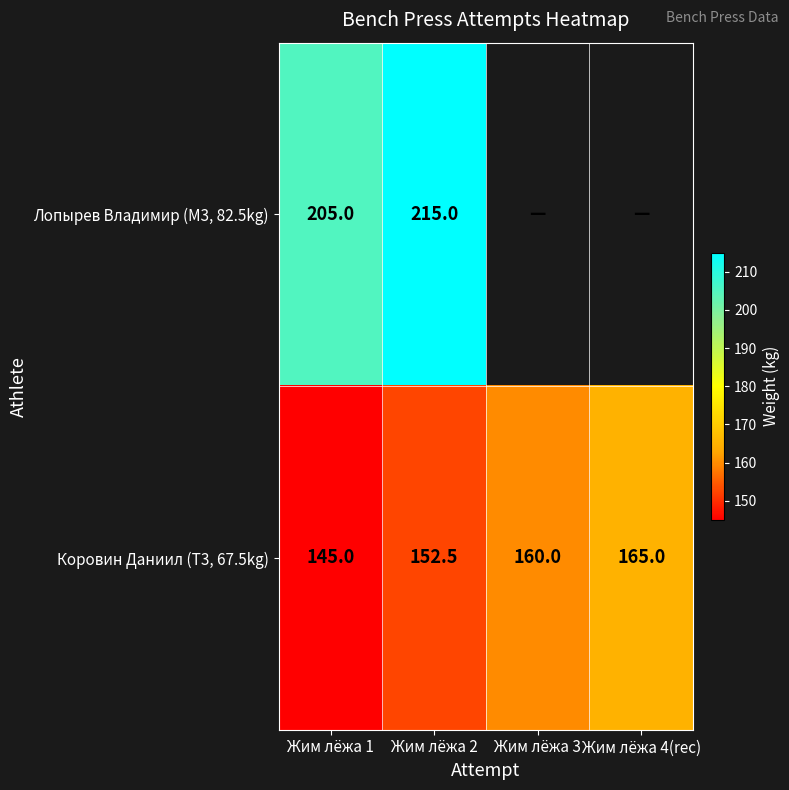

Where is Коровин Даниил (T3, 67.5kg) nearest to the value 155?

Жим лёжа 2